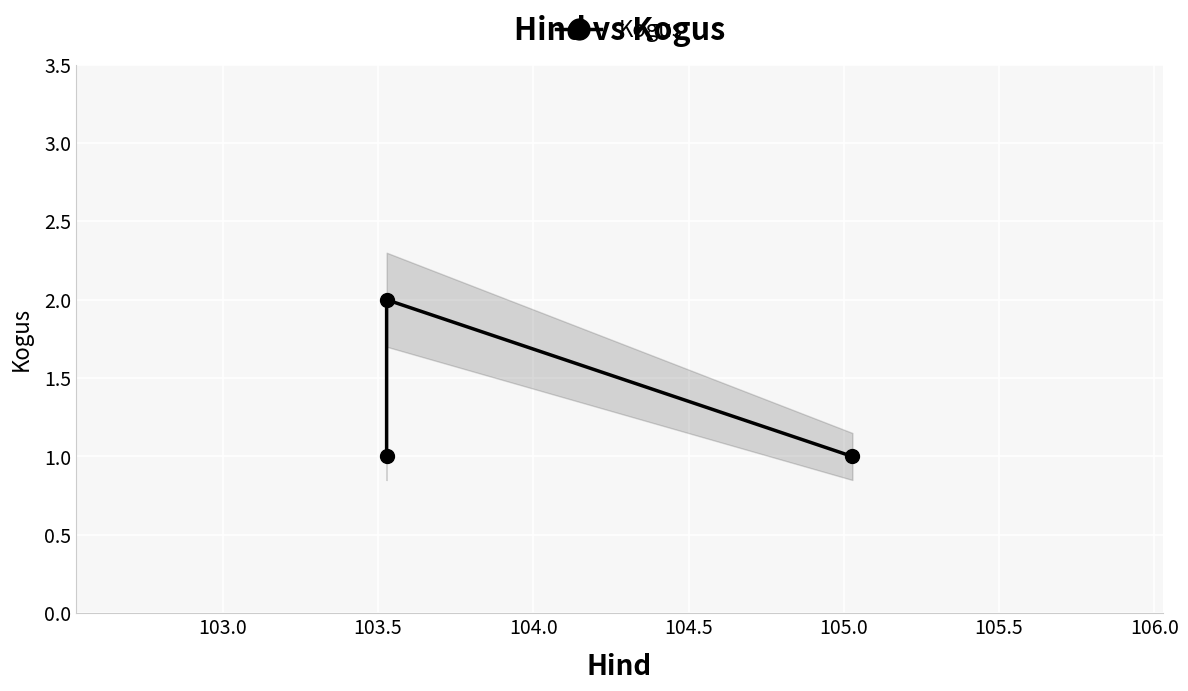

The value at 103.0 is 3. True or false?

False